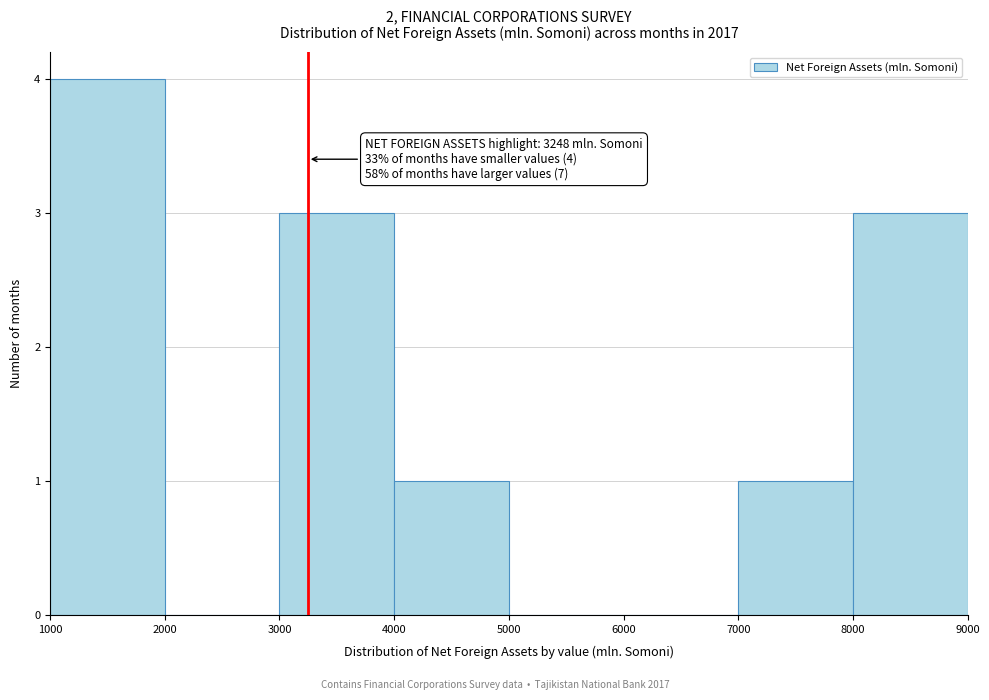

Which range on the x-axis has the tallest bar?

1000 to 2000